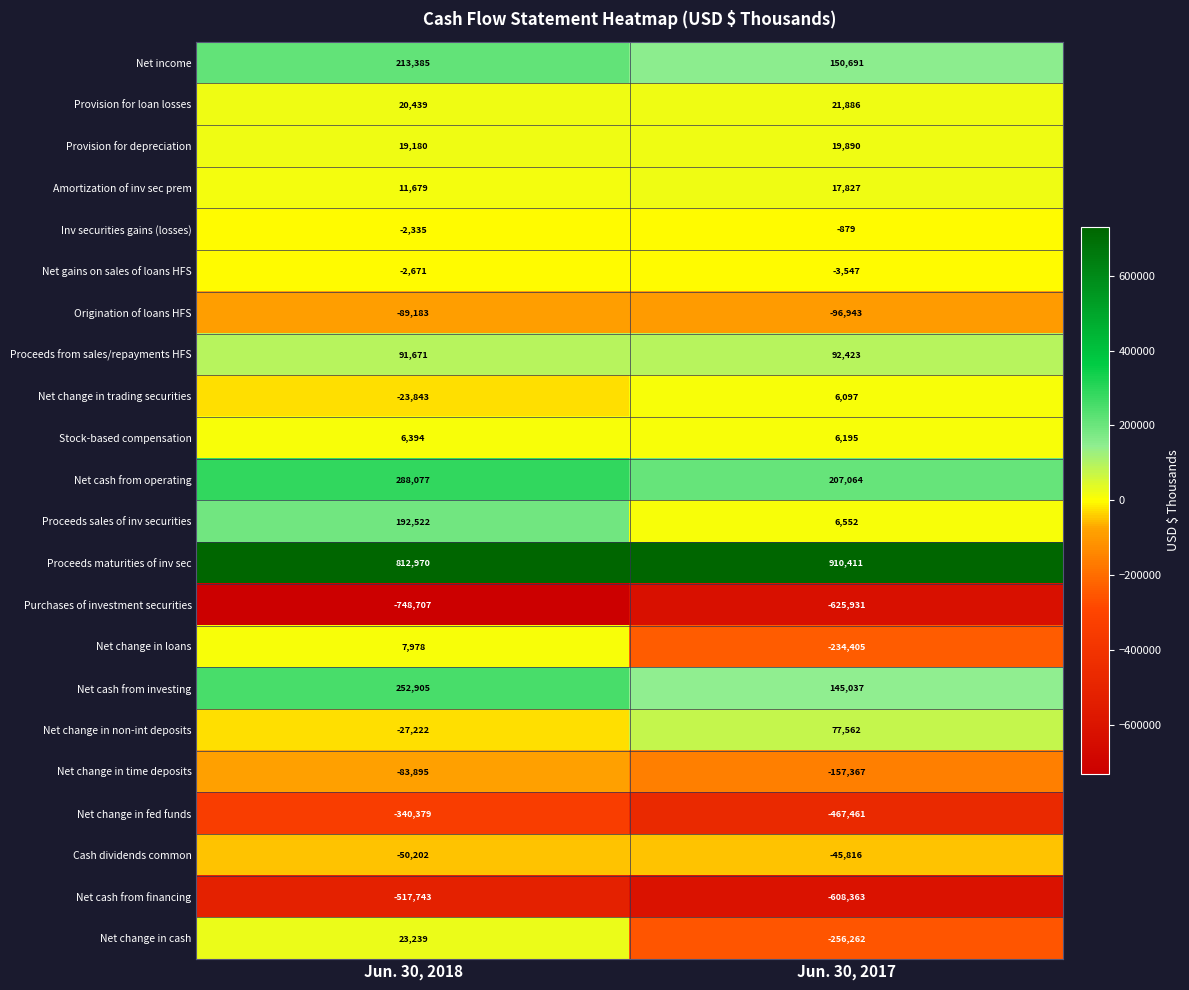

What is the approximate value of Net change in non-int deposits at Jun. 30, 2018, to the nearest 100?

-27200